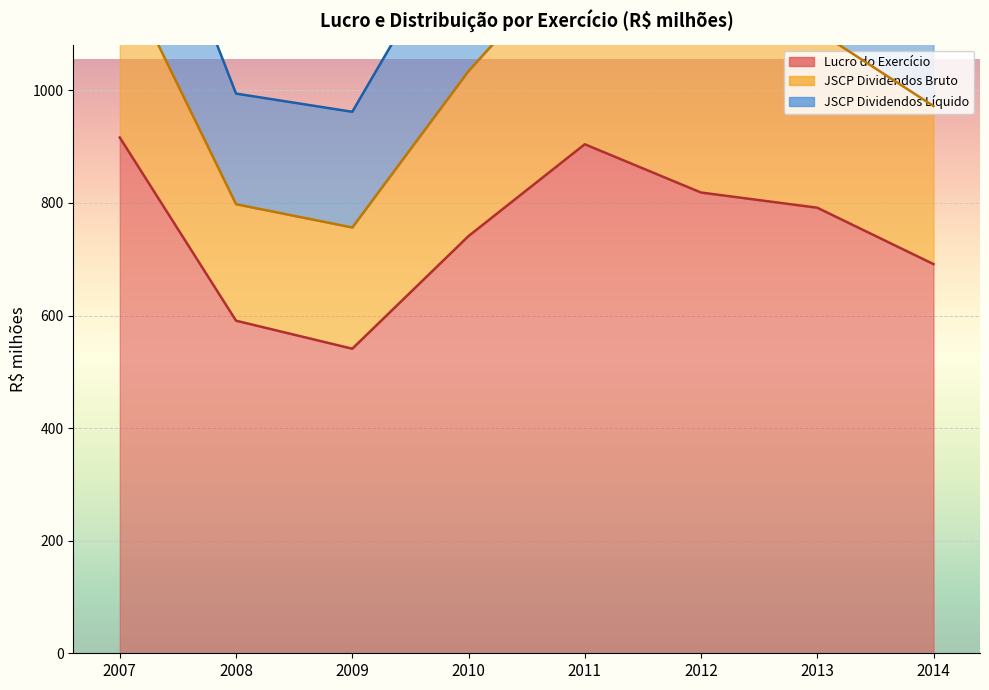

Is it true that JSCP Dividendos Líquido equals 260.9 at 2008?

False